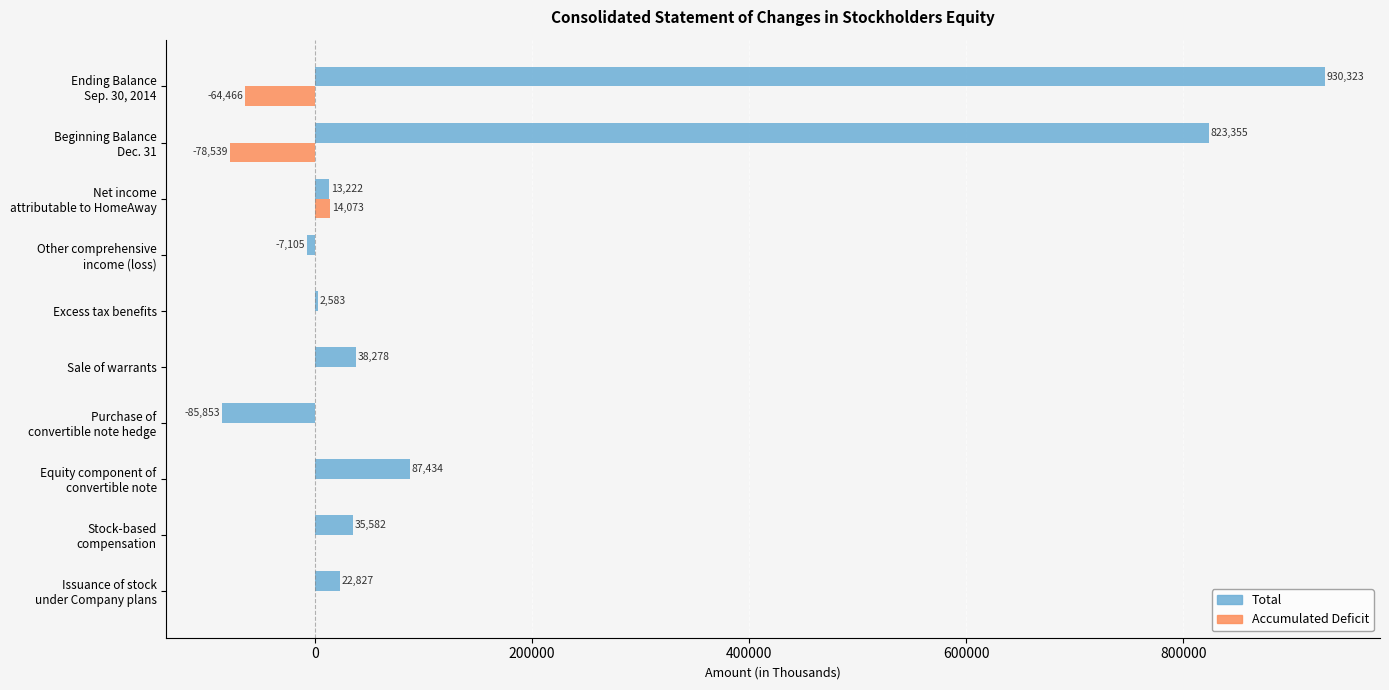

Which series has the largest total across all categories?

Total